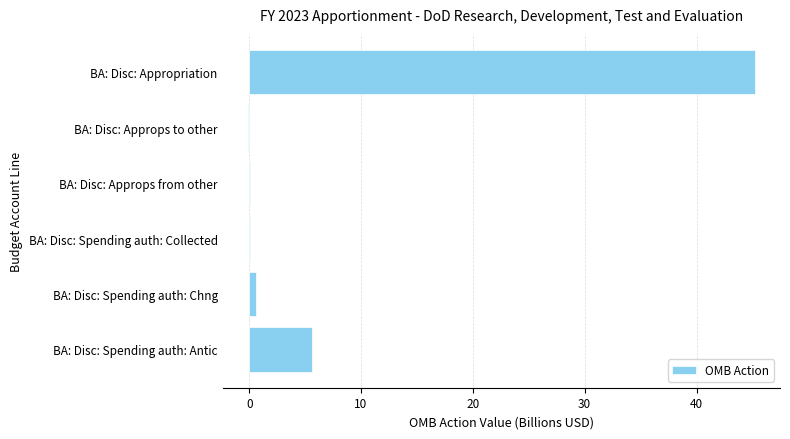

Which category has the highest value across all series?

BA: Disc: Appropriation